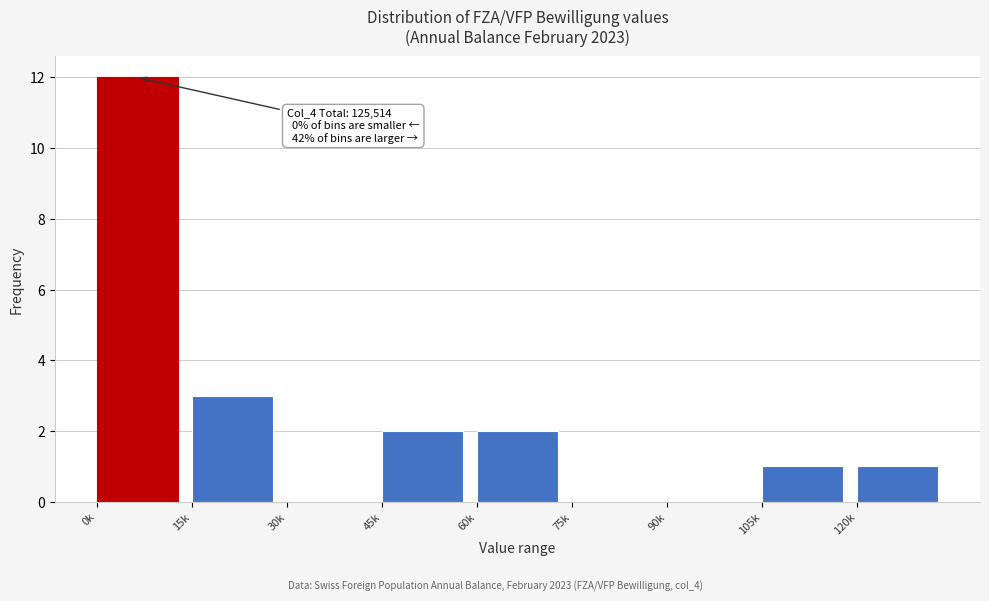

Reading left to right, list all the values displayed in this chart.

0k=12	15k=3	30k=0	45k=2	60k=2	75k=0	90k=0	105k=1	120k=1